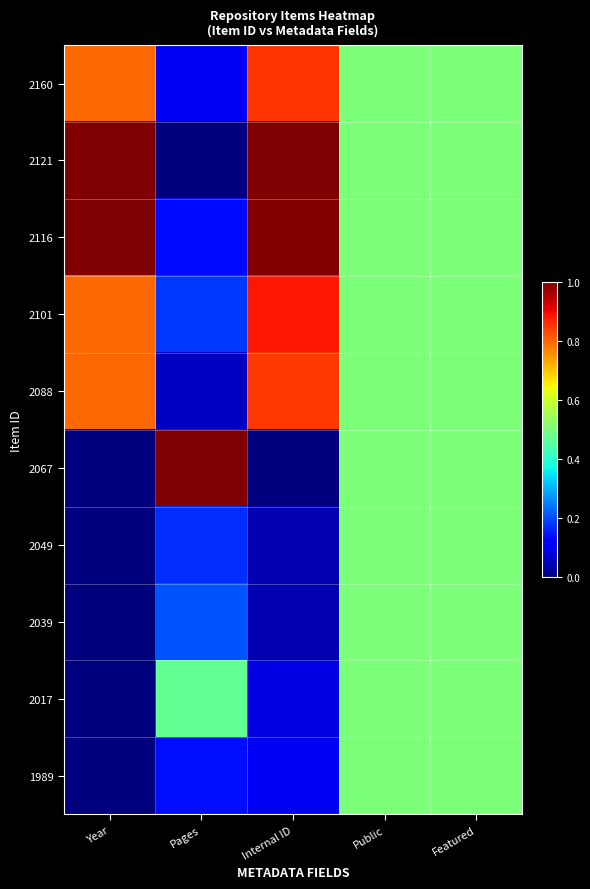

Reading left to right, list all the values displayed in this chart.

2160: Year=0.8	Pages=0.1	Internal ID=0.9	Public=0.5	Featured=0.5
2121: Year=1.0	Pages=0.0	Internal ID=1.0	Public=0.5	Featured=0.5
2116: Year=1.0	Pages=0.1	Internal ID=1.0	Public=0.5	Featured=0.5
2101: Year=0.8	Pages=0.2	Internal ID=0.9	Public=0.5	Featured=0.5
2088: Year=0.8	Pages=0.1	Internal ID=0.8	Public=0.5	Featured=0.5
2067: Year=0.0	Pages=1.0	Internal ID=0.0	Public=0.5	Featured=0.5
2049: Year=0.0	Pages=0.2	Internal ID=0.0	Public=0.5	Featured=0.5
2039: Year=0.0	Pages=0.2	Internal ID=0.0	Public=0.5	Featured=0.5
2017: Year=0.0	Pages=0.5	Internal ID=0.1	Public=0.5	Featured=0.5
1989: Year=0.0	Pages=0.1	Internal ID=0.1	Public=0.5	Featured=0.5